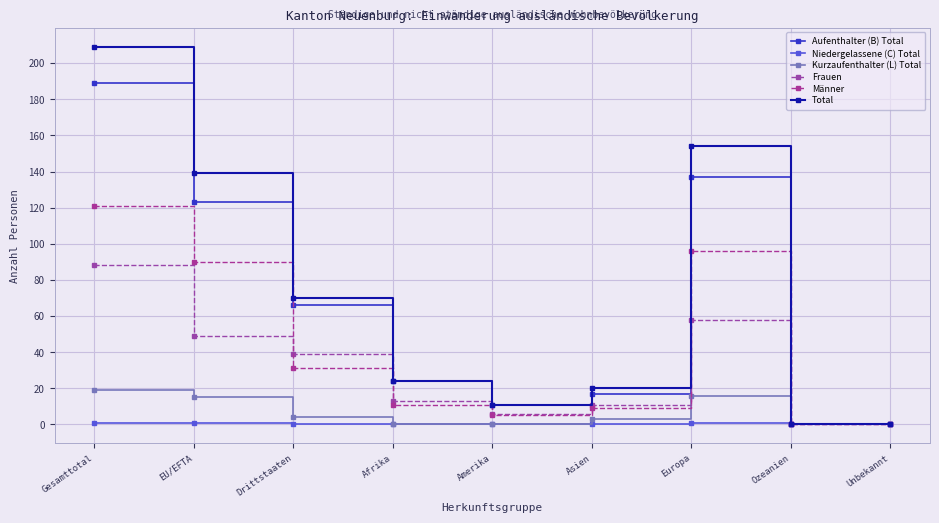

The value of Niedergelassene (C) Total at Afrika is 1. True or false?

False